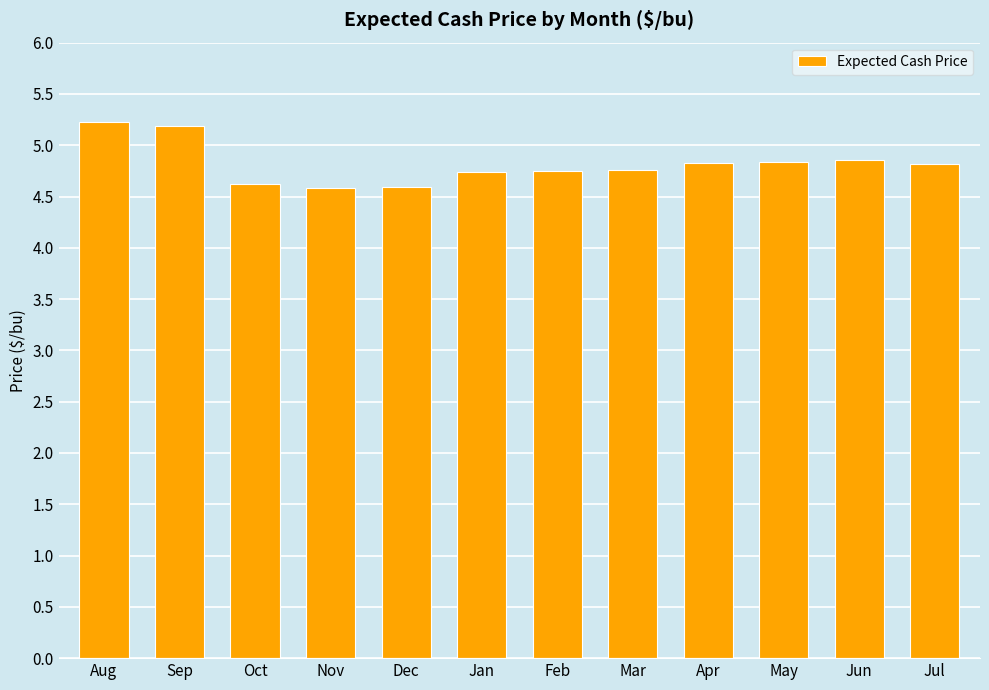

What position from the right is May?

3